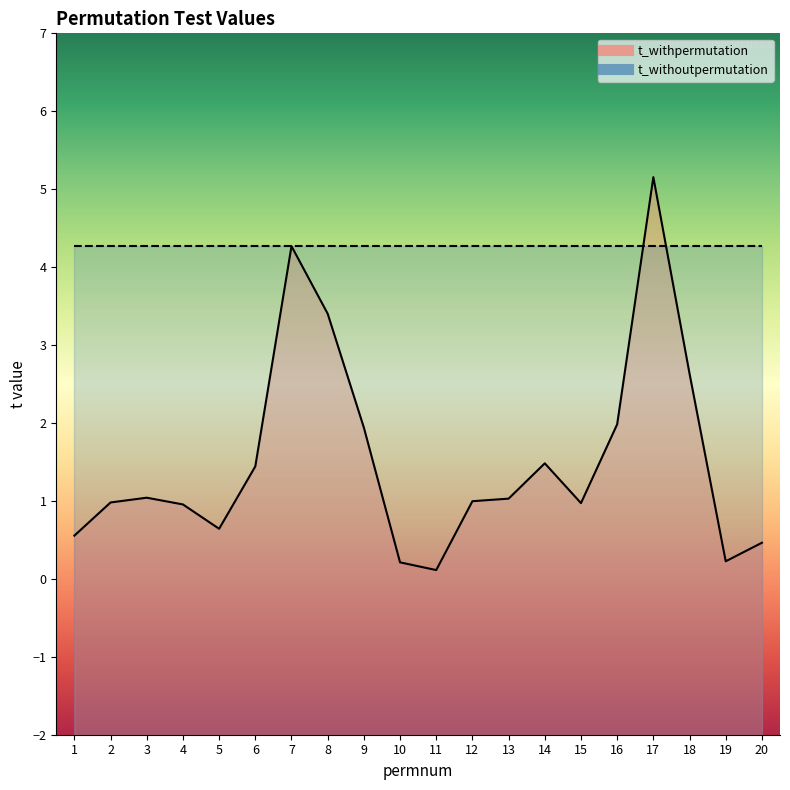

What is the sum of the values at 2 and 6?

2.4